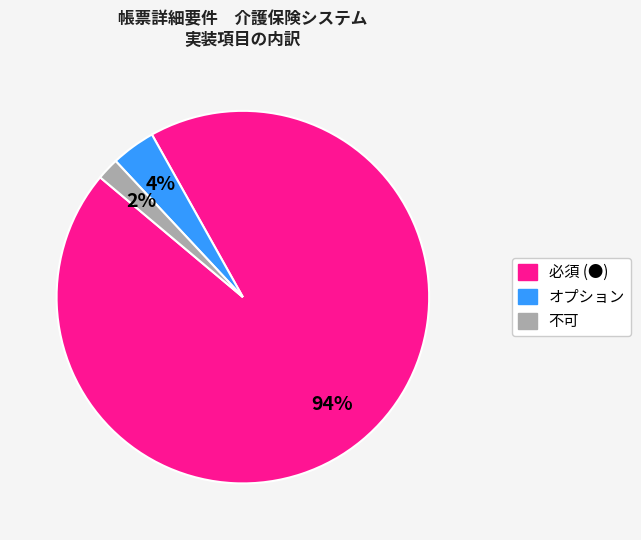

Which has a higher value, 必須 (●) or オプション?

必須 (●)